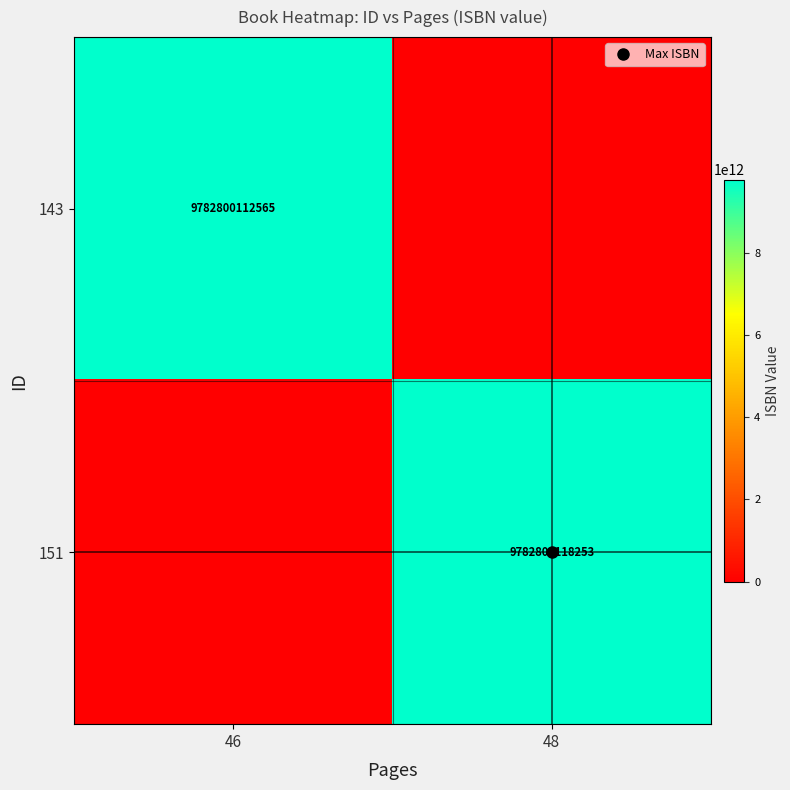

Between 46 and 48, which is larger?

46